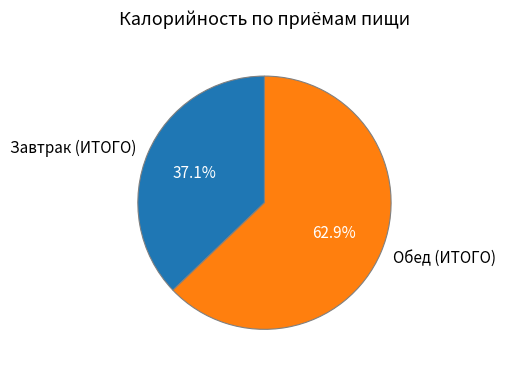

Rank the categories by value from lowest to highest.

Завтрак (ИТОГО), Обед (ИТОГО)